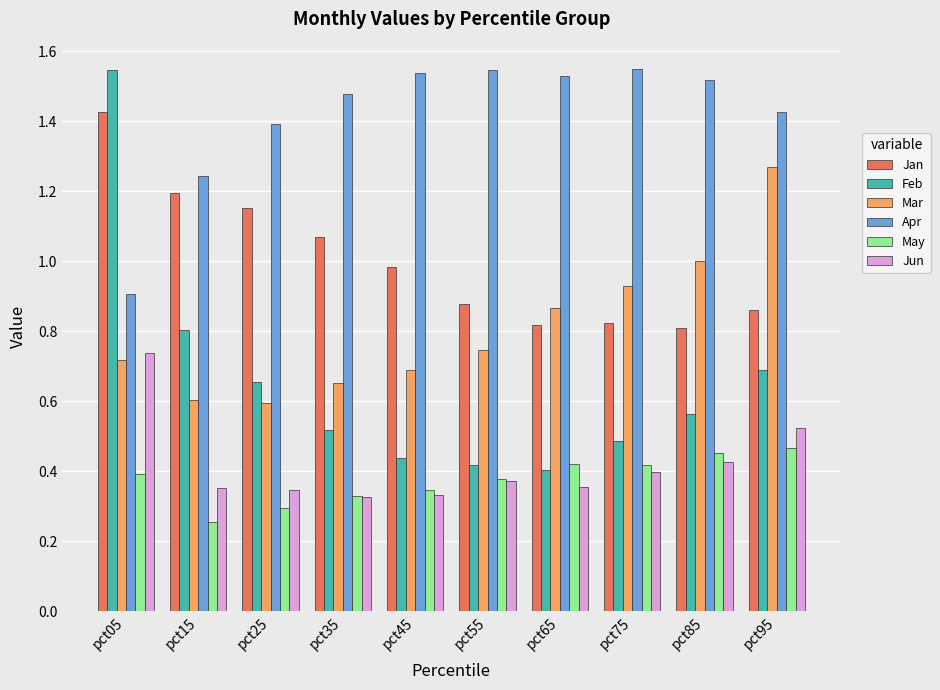

Which category has the highest value in the Mar series?

pct95